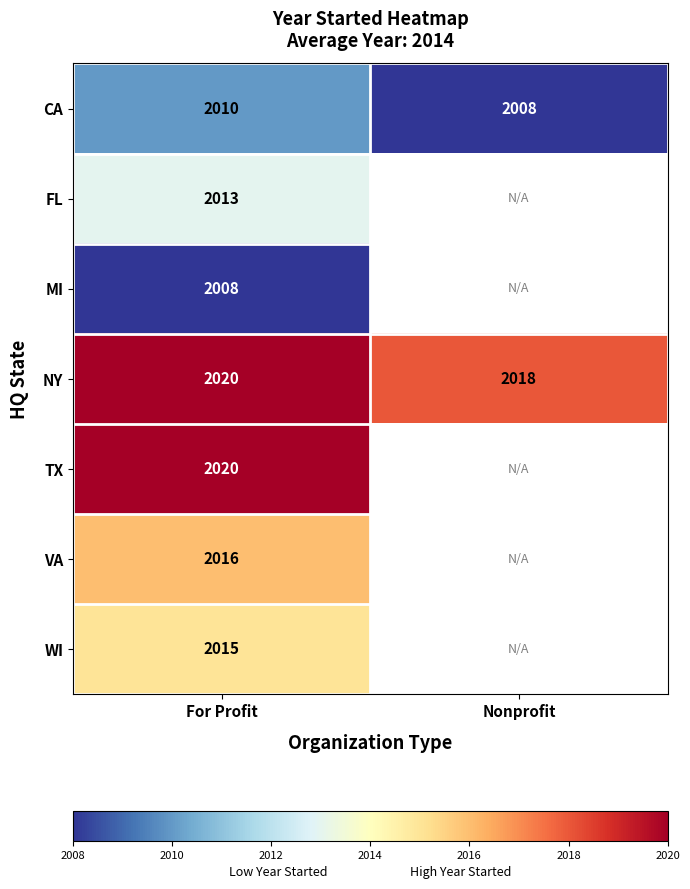

Read the CA value at For Profit.

2010